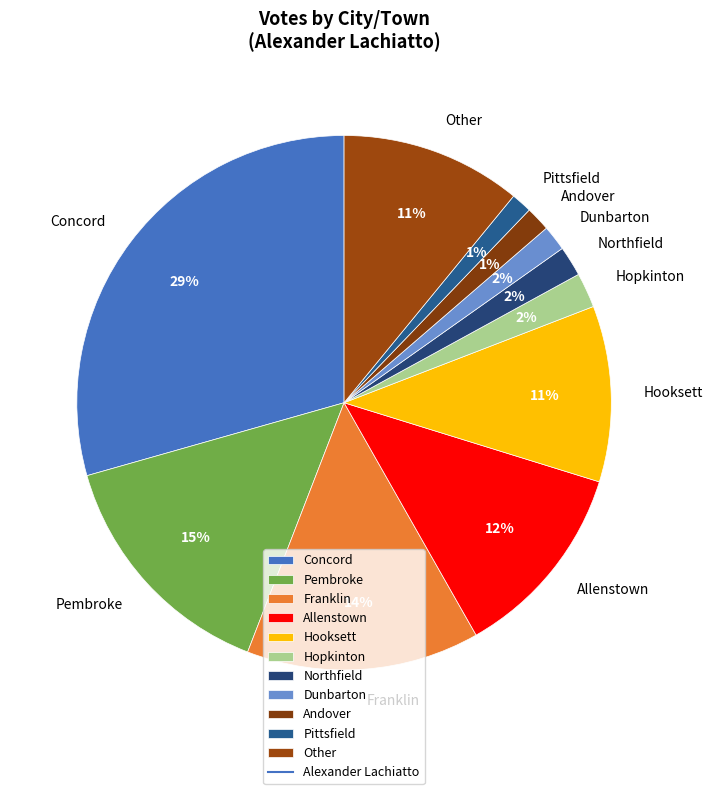

Count the number of slices in the pie.

11